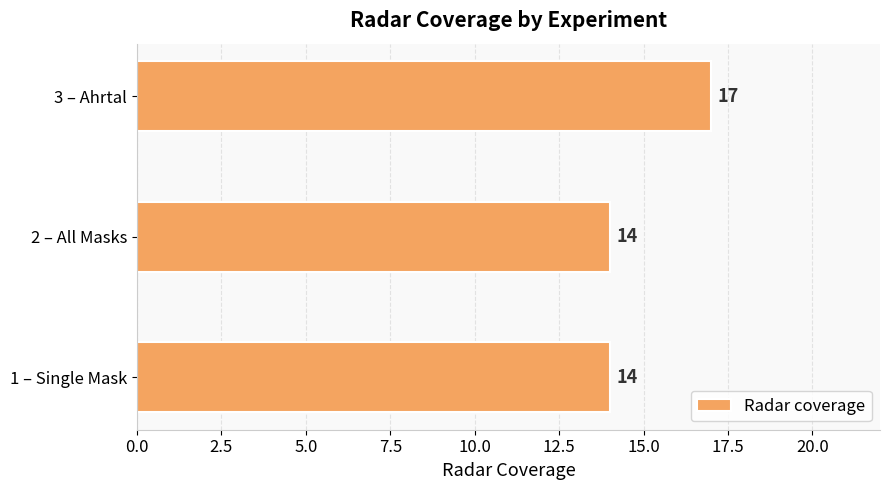

What is the average value?

15